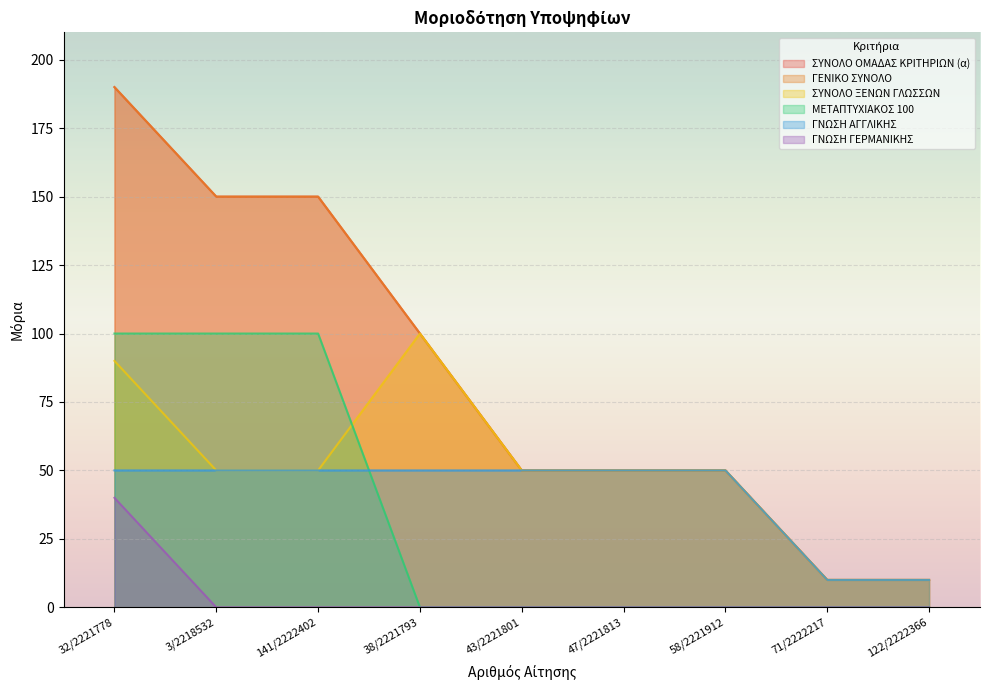

Rank the series at 43/2221801 from lowest to highest value.

ΜΕΤΑΠΤΥΧΙΑΚΟΣ 100, ΓΝΩΣΗ ΓΕΡΜΑΝΙΚΗΣ, ΣΥΝΟΛΟ ΟΜΑΔΑΣ ΚΡΙΤΗΡΙΩΝ (α), ΓΕΝΙΚΟ ΣΥΝΟΛΟ, ΣΥΝΟΛΟ ΞΕΝΩΝ ΓΛΩΣΣΩΝ, ΓΝΩΣΗ ΑΓΓΛΙΚΗΣ